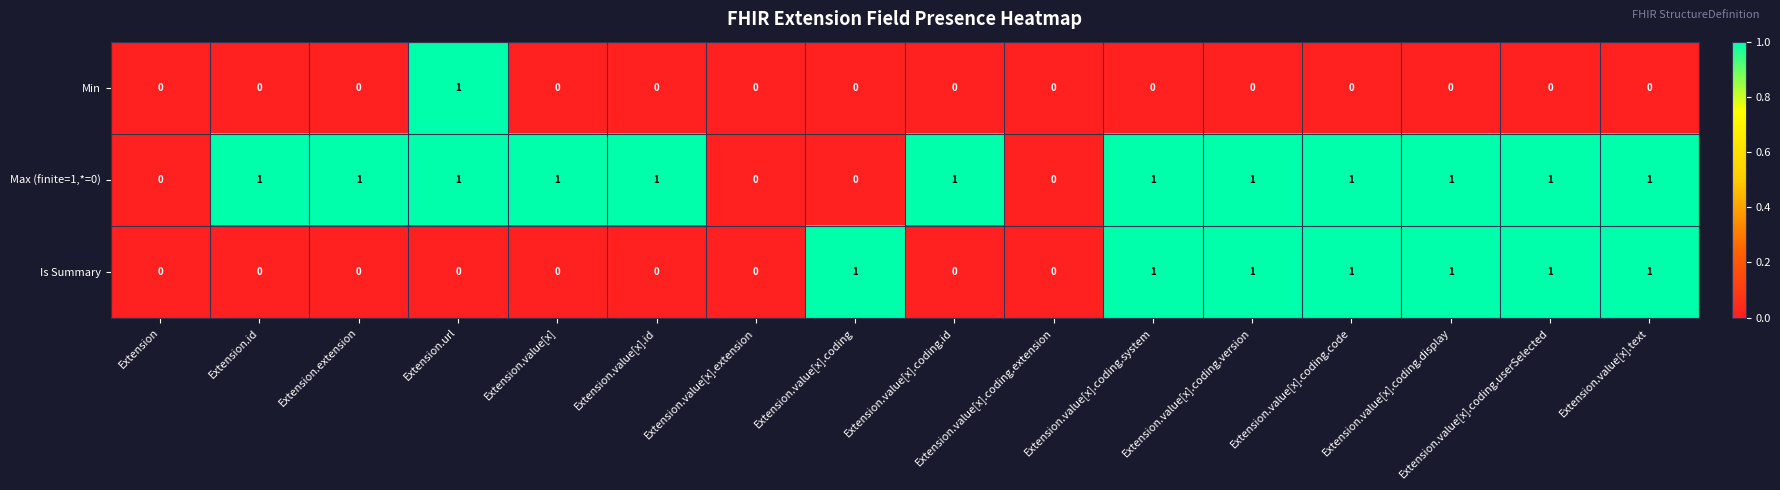

How many data points in Min are above 0?

1